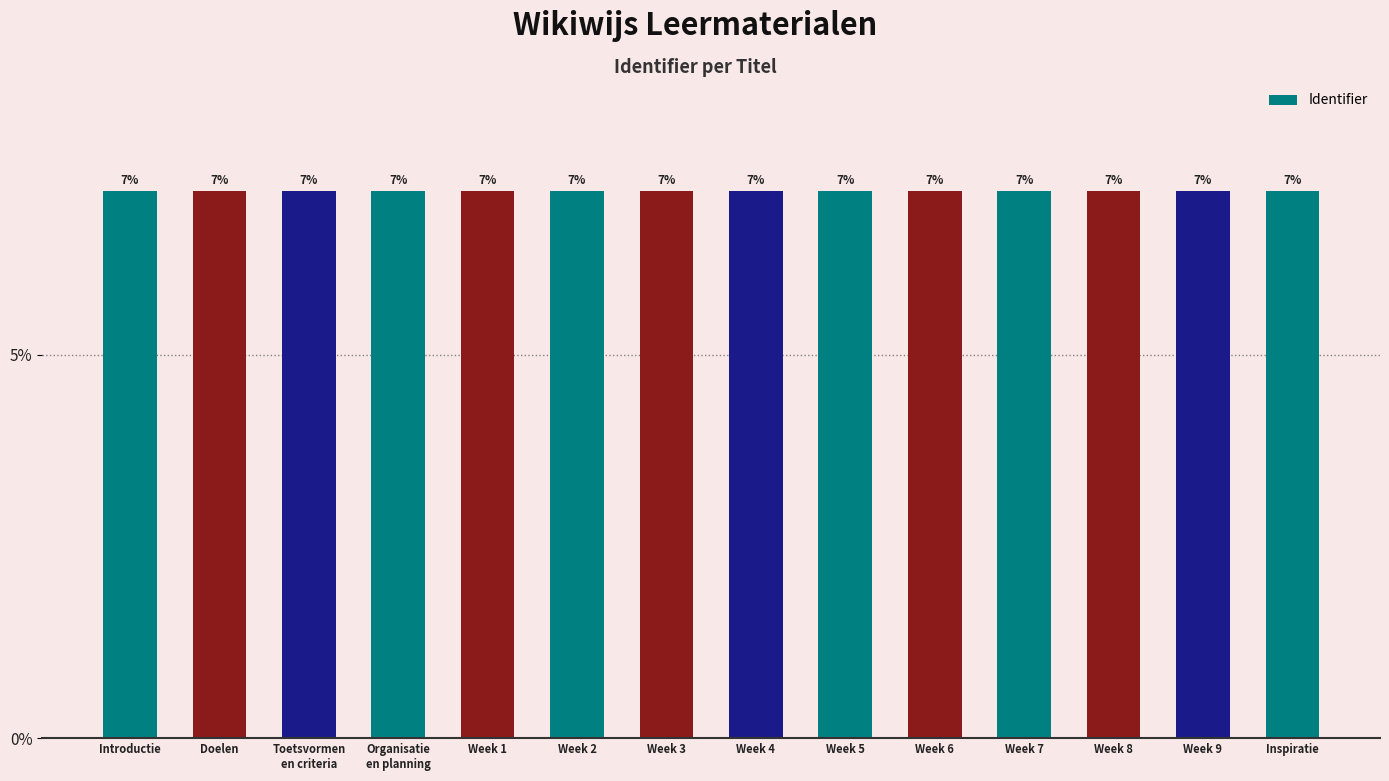

Where is the data nearest to the value 7?

Introductie